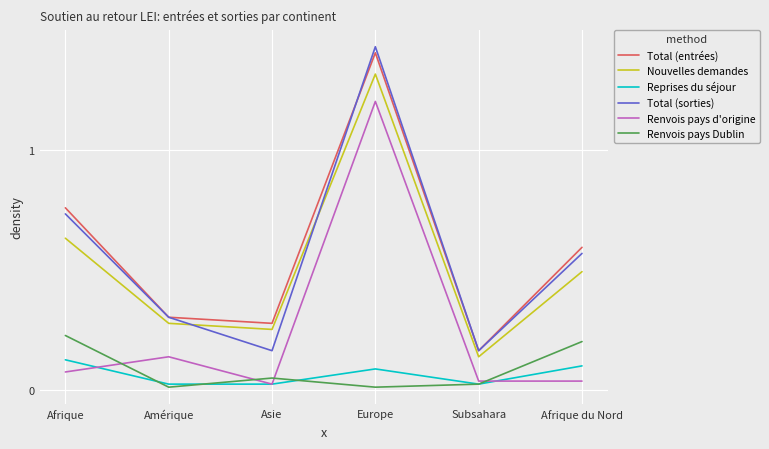

Is it true that Reprises du séjour equals 0.2 at Afrique?

False